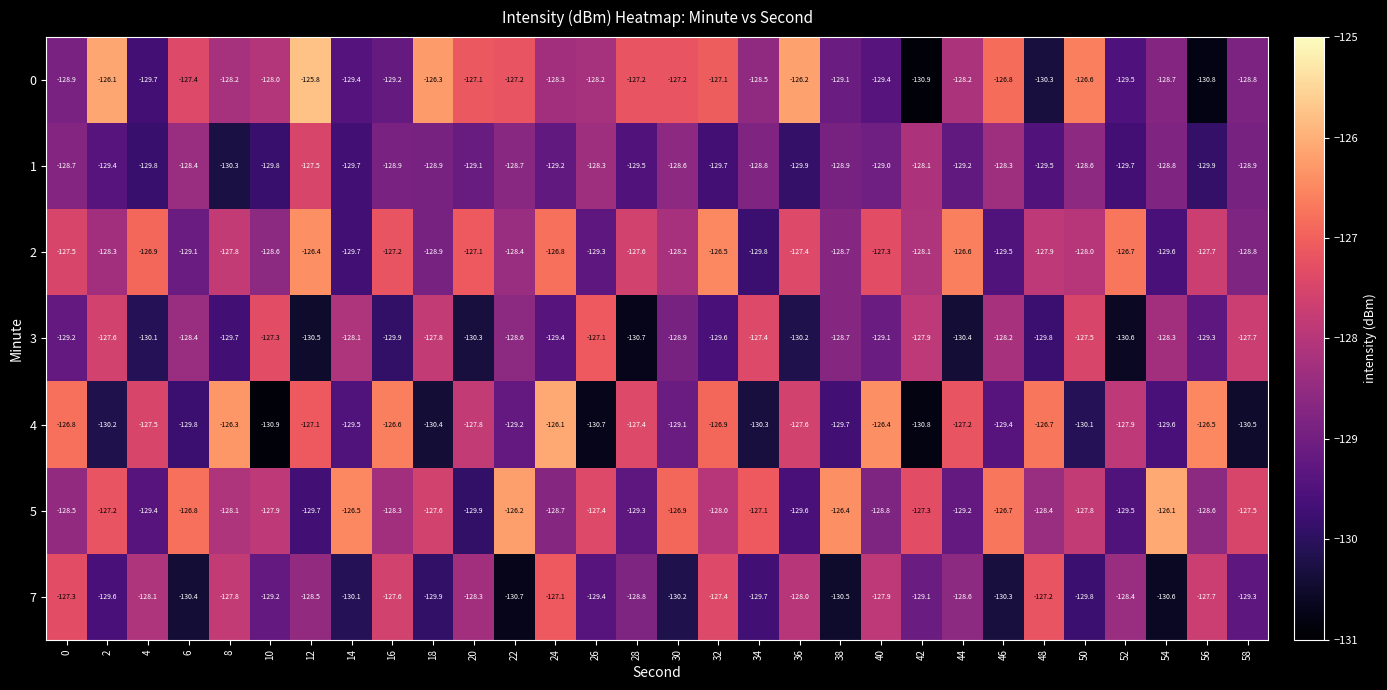

What is the difference between the 7 values at 4 and 46?

2.2